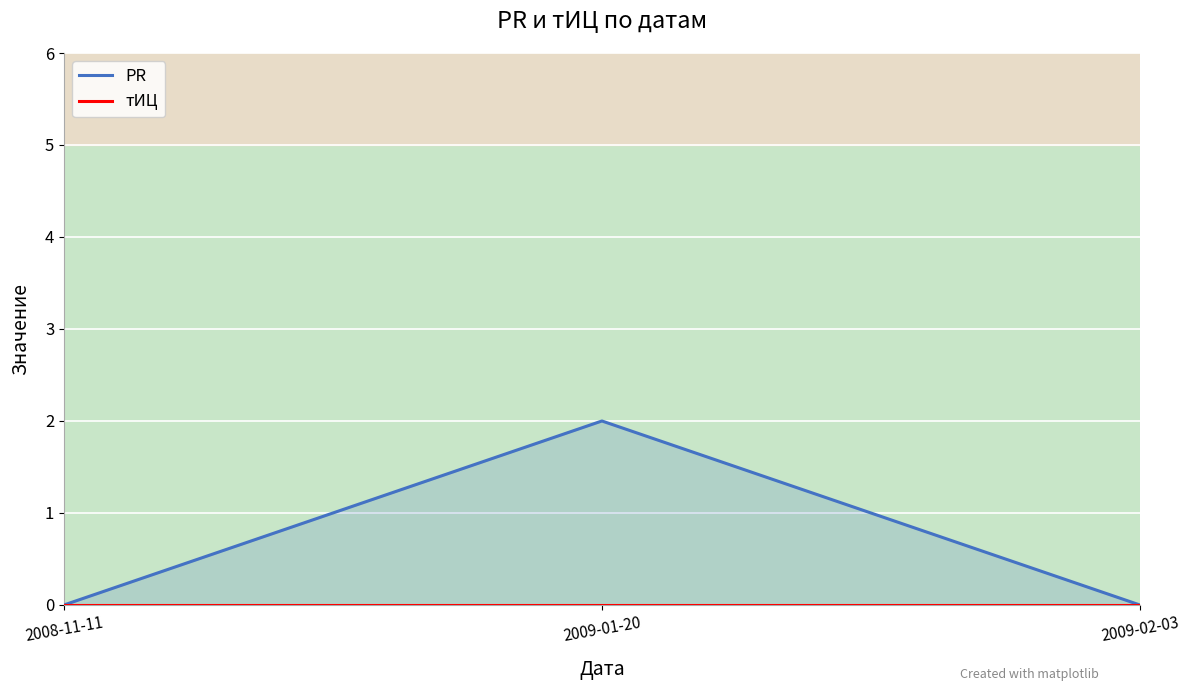

Reading left to right, list all the values displayed in this chart.

PR: 0	2	0
тИЦ: 0	0	0